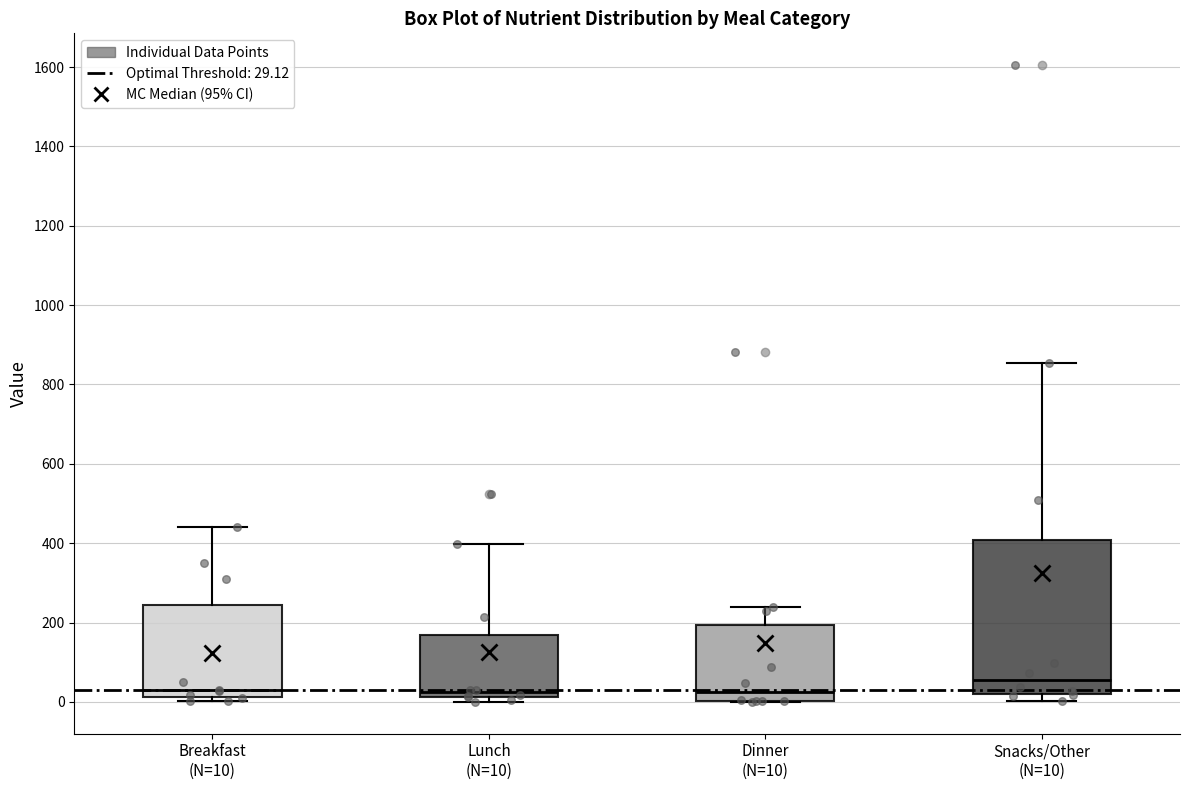

Which box is the tallest, from its lower edge to its upper edge?

Snacks/Other (N=10)